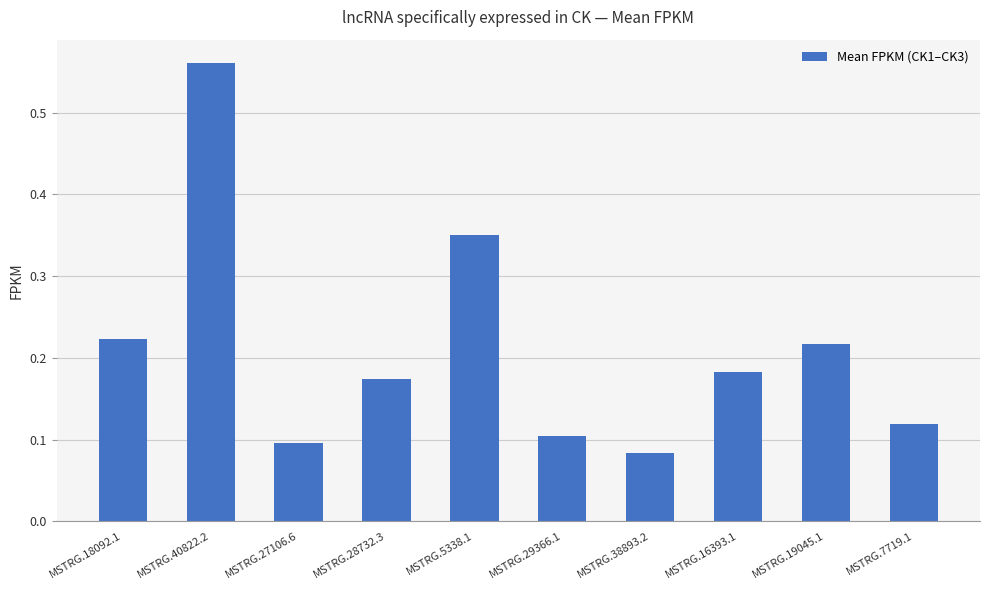

How many values are between 0 and 1?

10